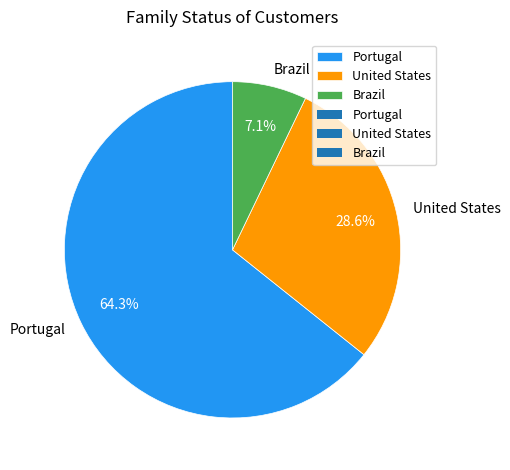

Do United States and Brazil together represent more than half of the pie?

No